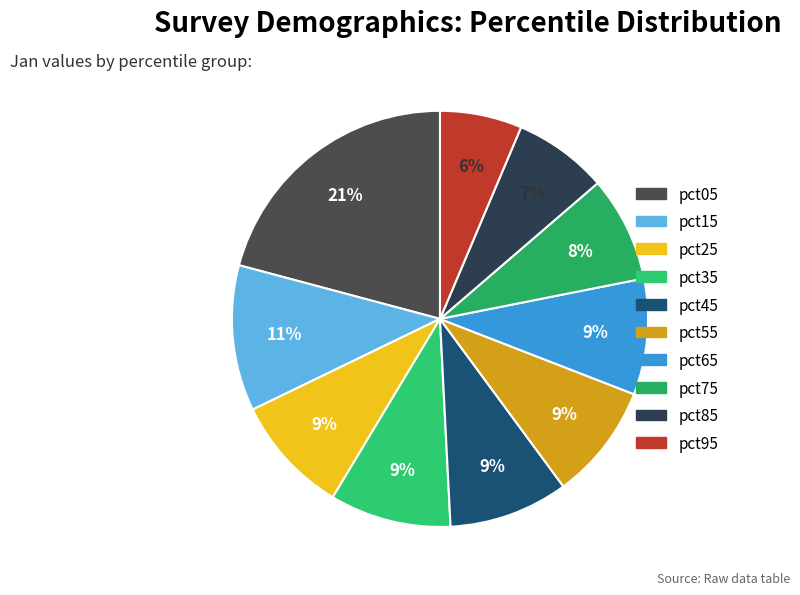

Which slice is the smallest?

pct95